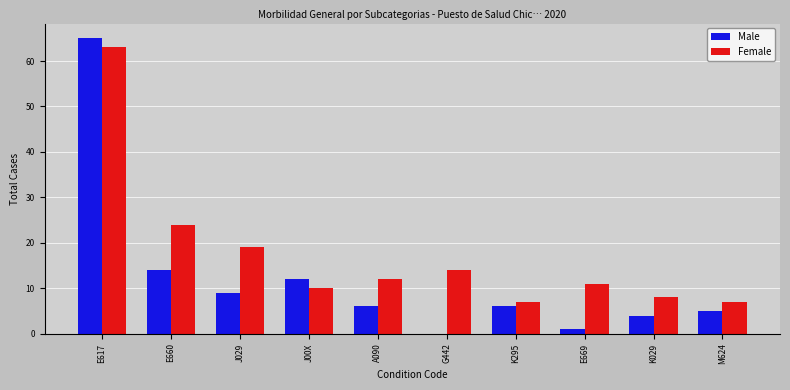

True or false: Male has a value of 10 at K295.

False